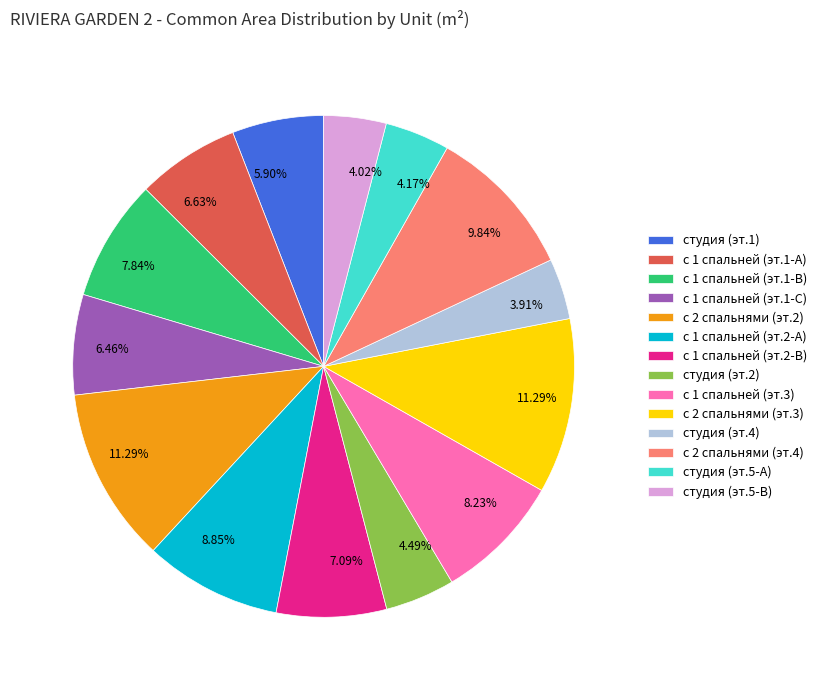

What is the ratio of the value at с 1 спальней (эт.3) to the value at студия (эт.1)?

1.4